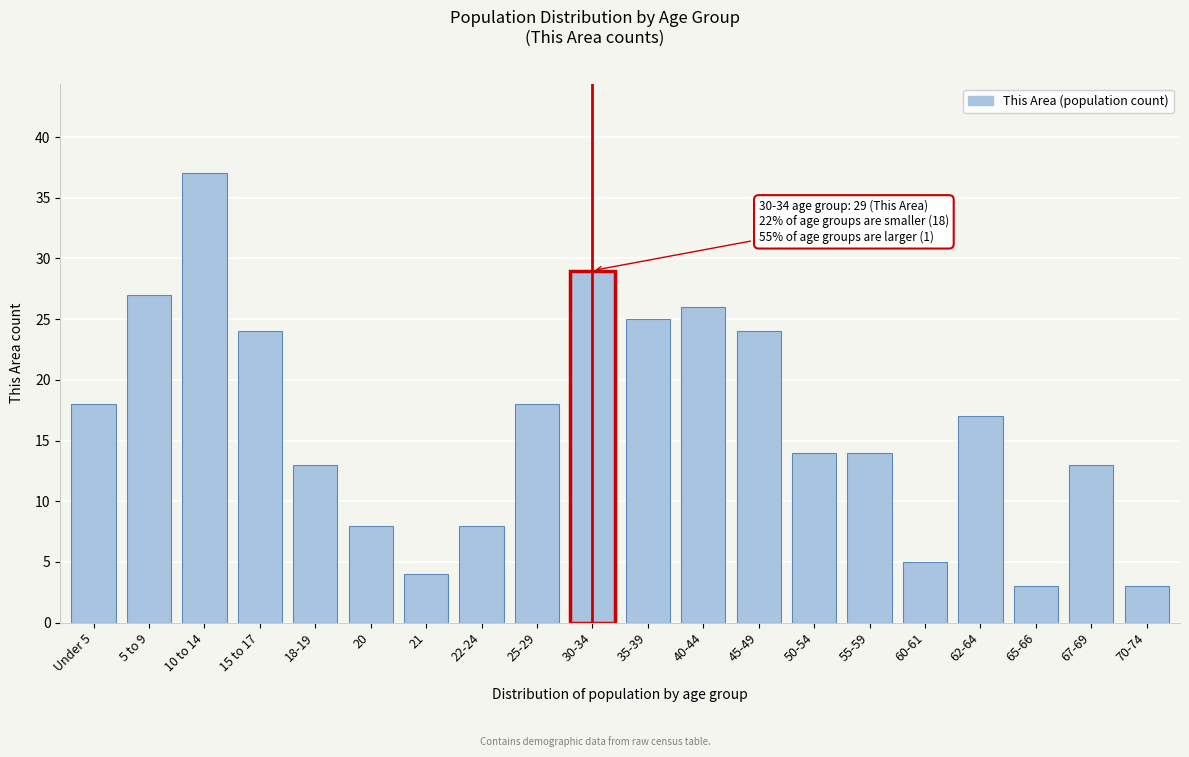

Reading right to left, list all the values displayed in this chart.

3	13	3	17	5	14	14	24	26	25	29	18	8	4	8	13	24	37	27	18